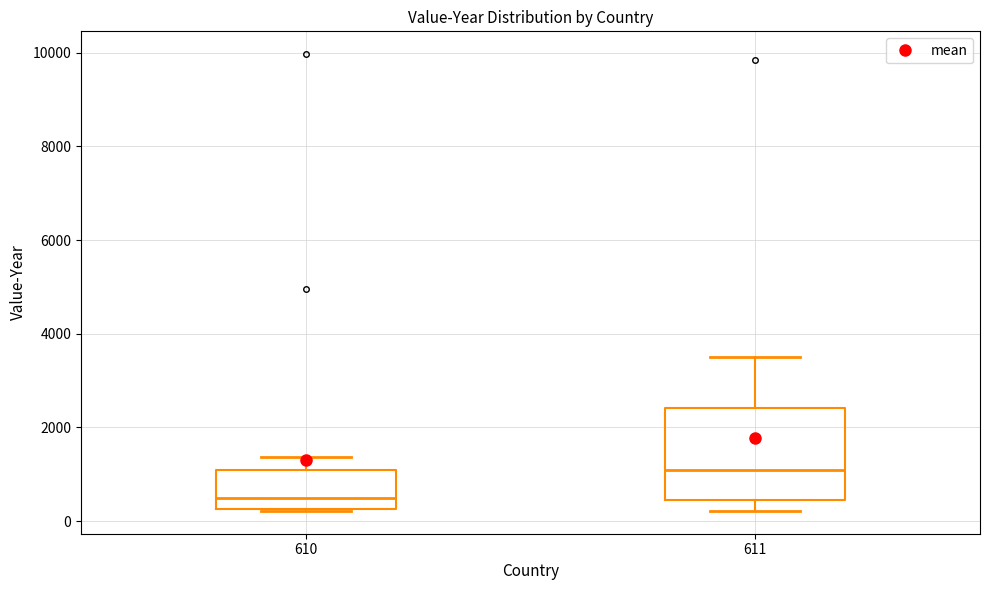

Which box's median line is the lowest?

610